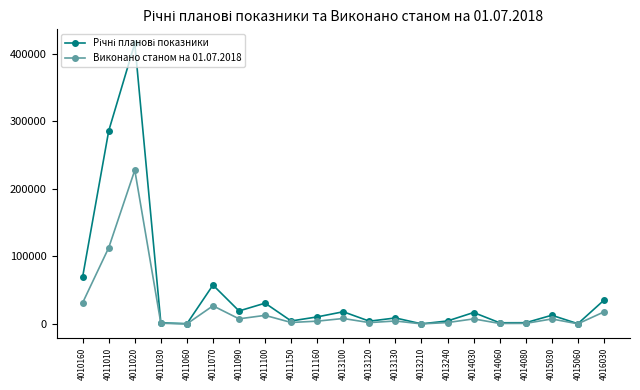

The Виконано станом на 01.07.2018 series shows 7294.9 at 4015030. True or false?

True